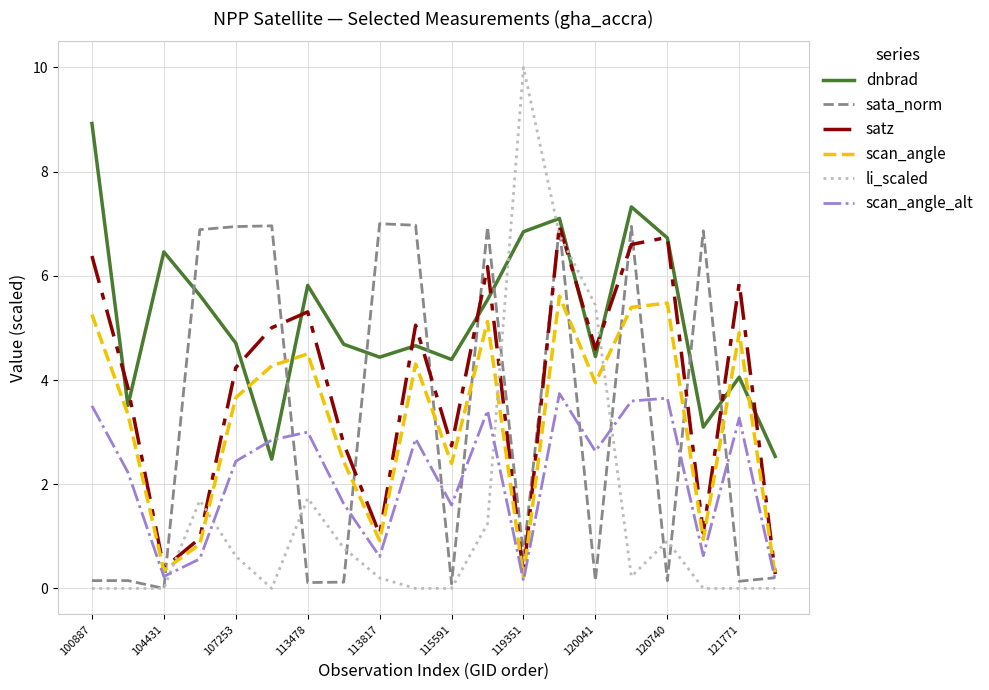

Which series has the widest spread of values?

li_scaled